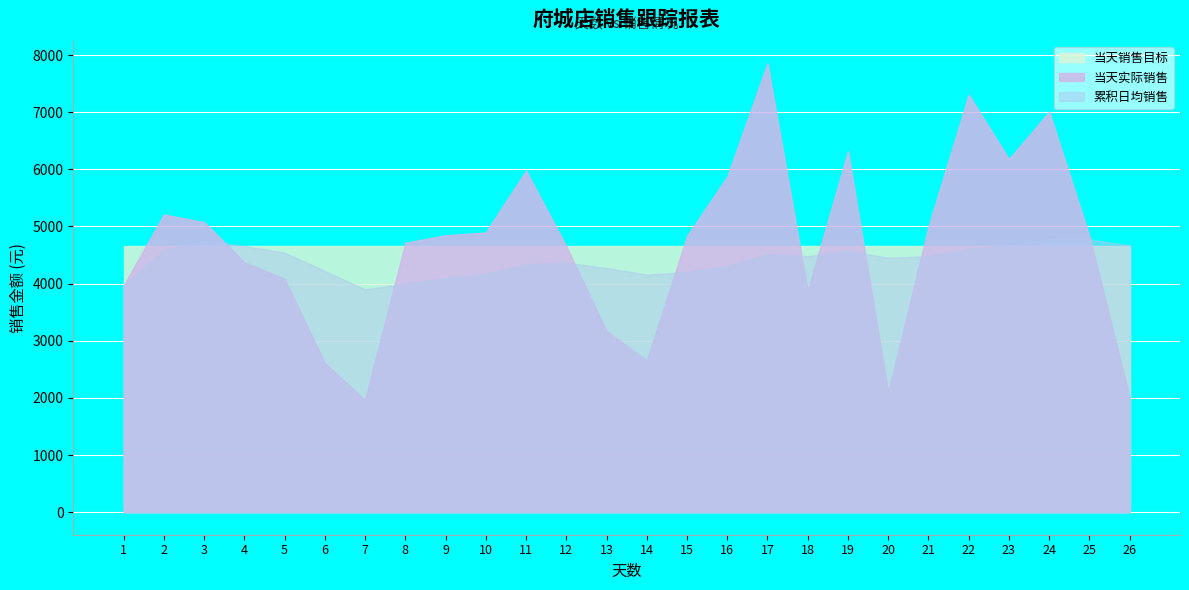

Which series has the largest range (max minus min)?

当天实际销售